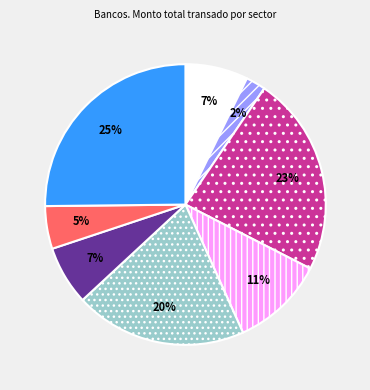

To the nearest percent, what is the average slice percentage?

12%